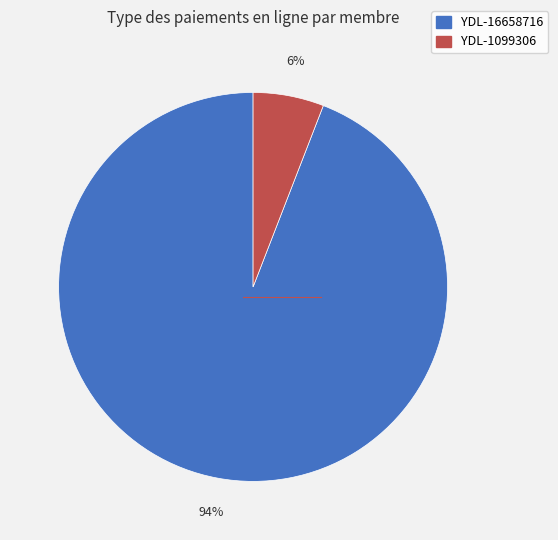

True or false: YDL-16658716 accounts for 99% of the total.

False